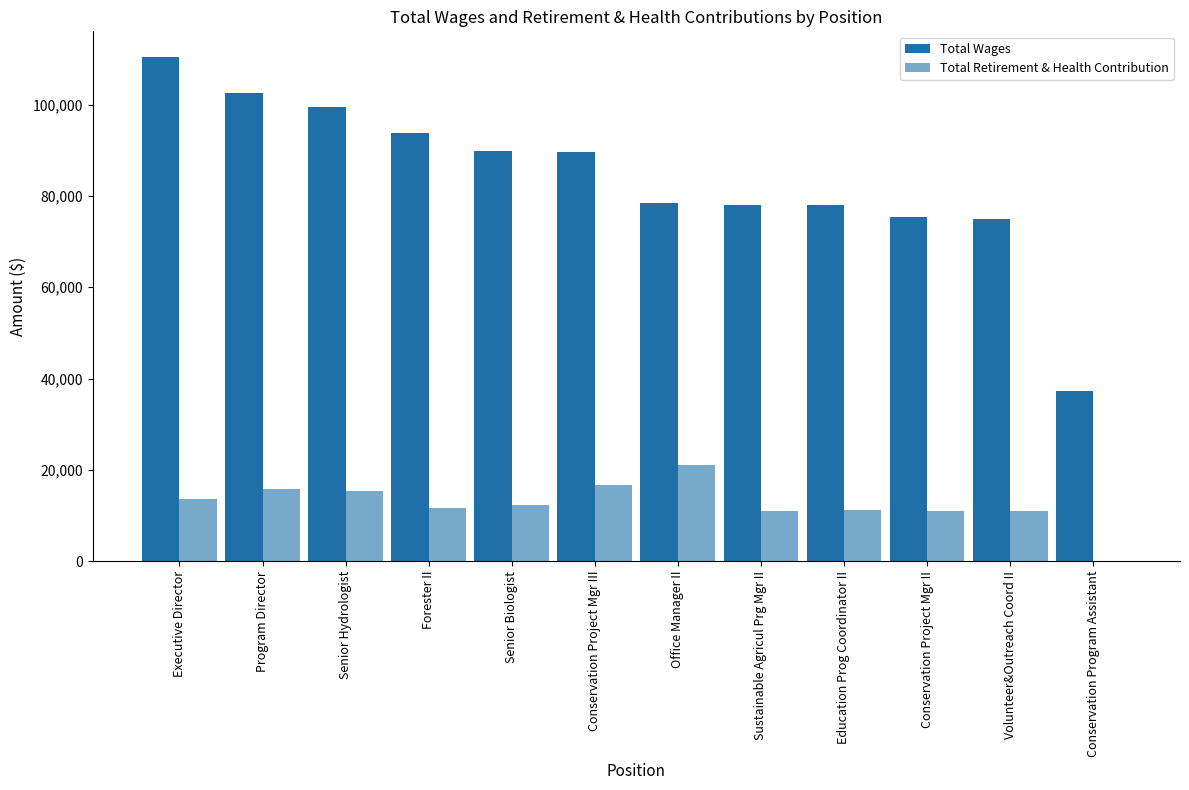

Which has a higher value, Conservation Project Mgr II or Executive Director?

Executive Director